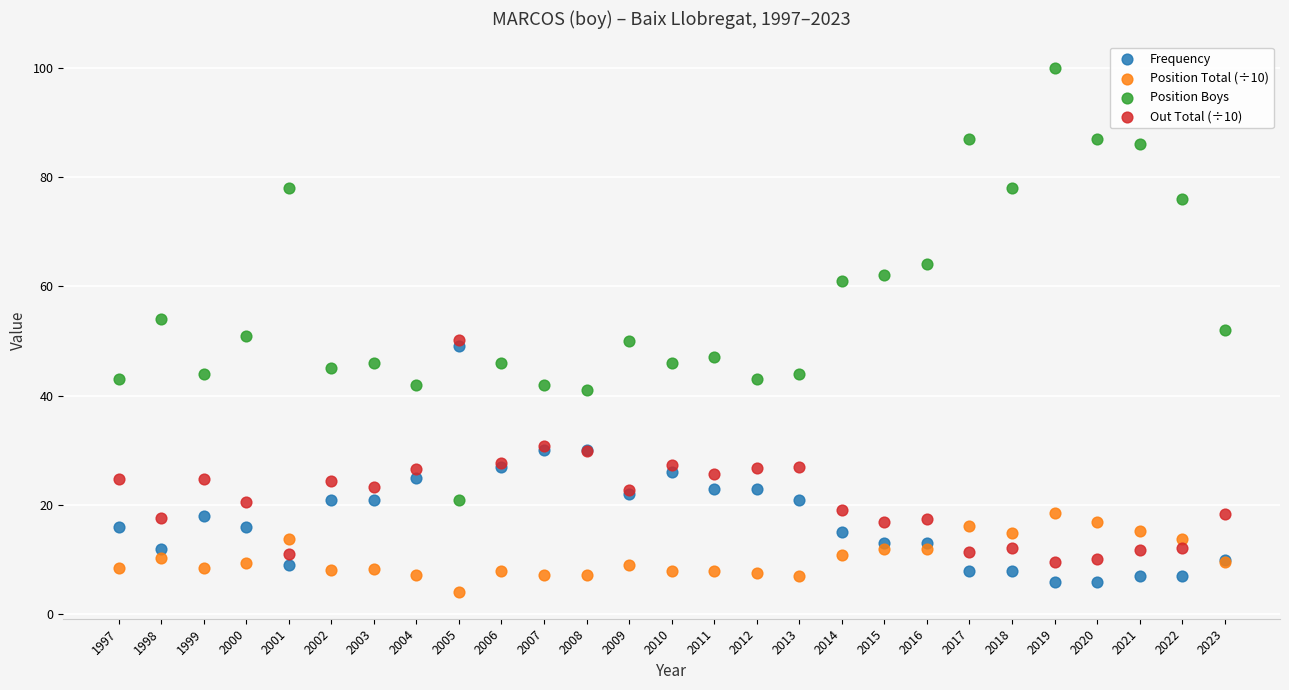

Which series reaches the maximum Y coordinate?

Position Boys